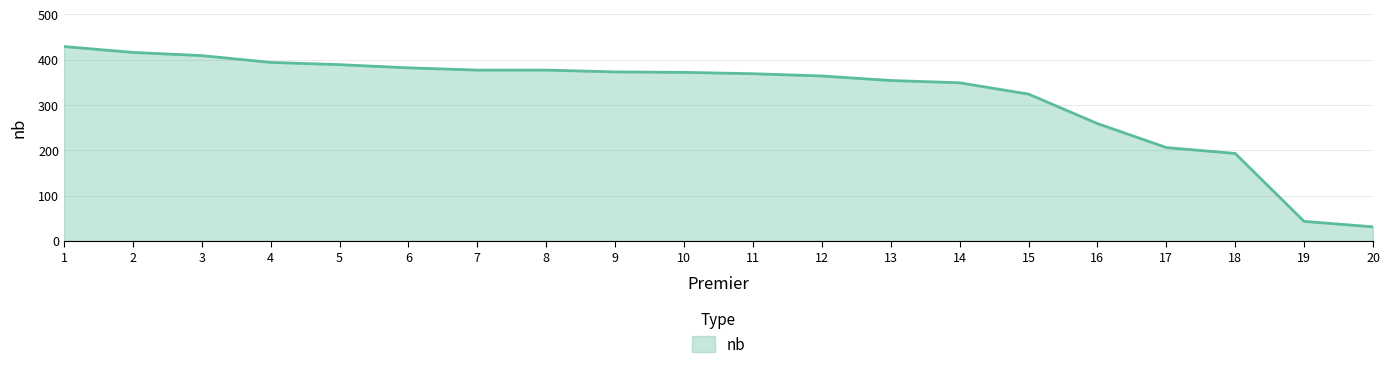

Which label corresponds to the smallest value in the chart?

20